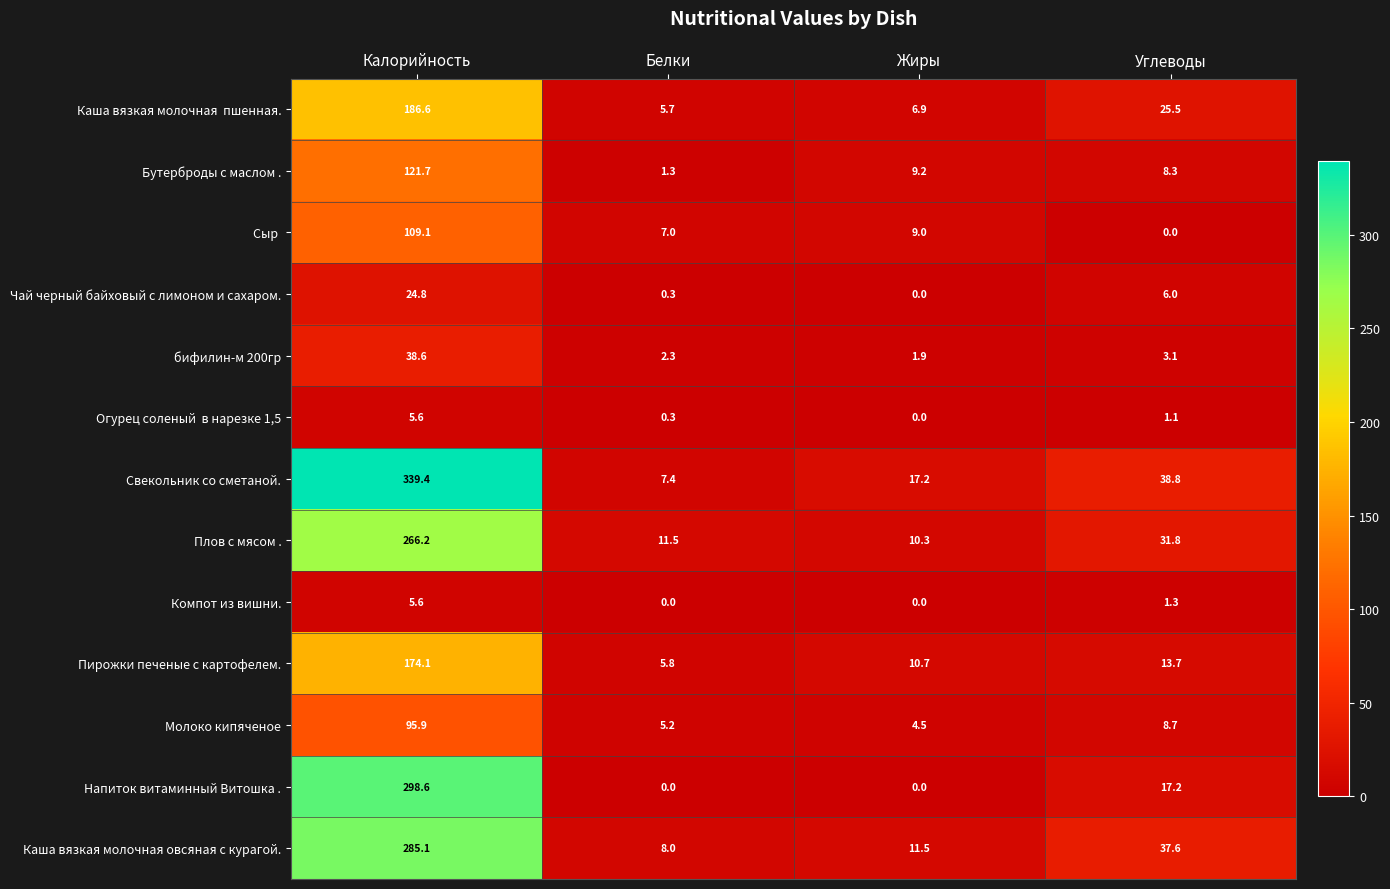

List the labels in order of Молоко кипяченое value, smallest first.

Жиры, Белки, Углеводы, Калорийность